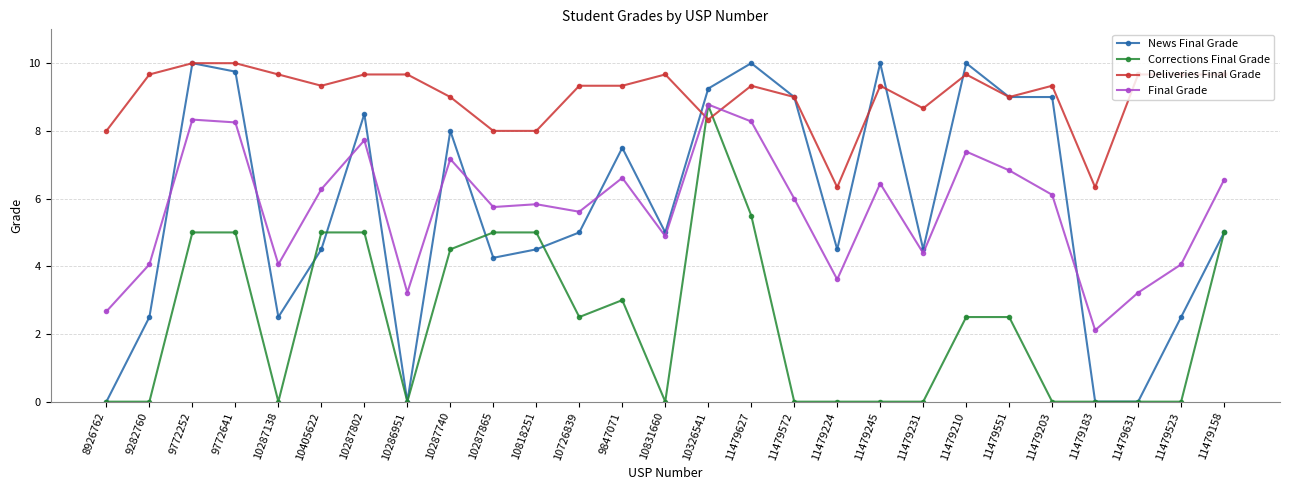

What is the spread (max minus min) of values at 9772641?

5.0